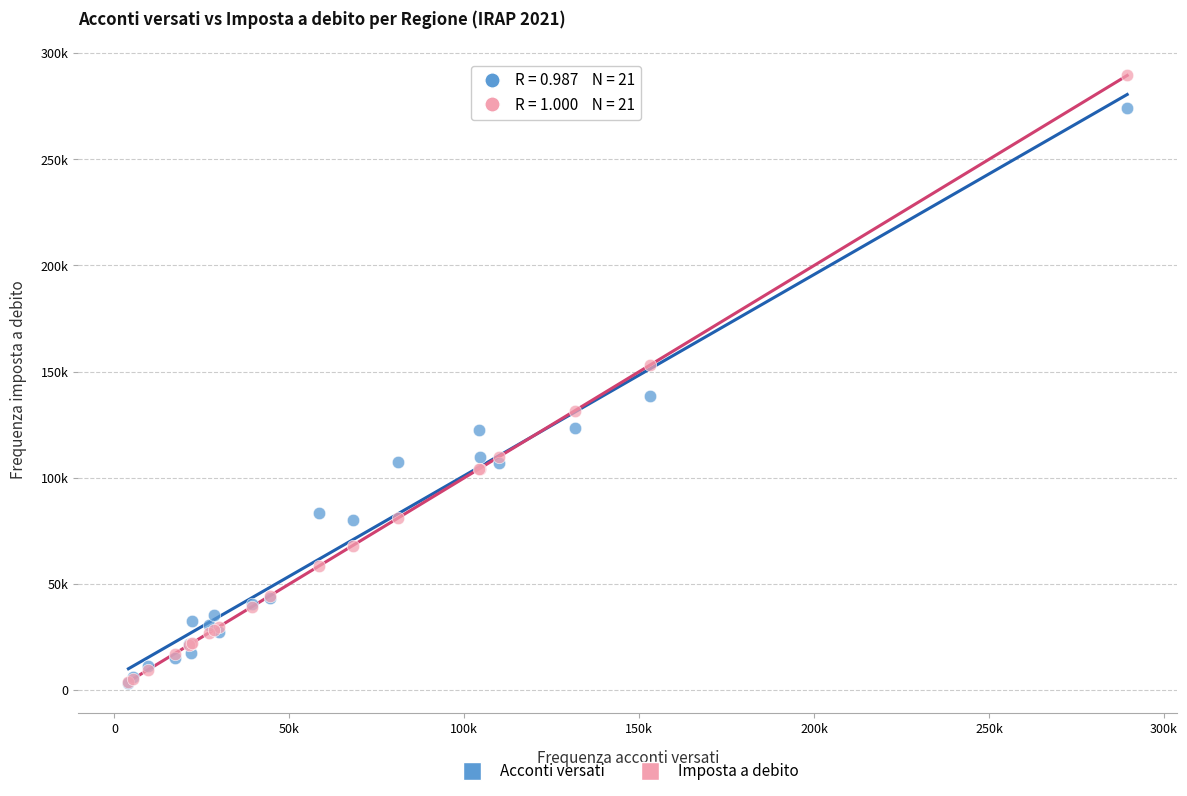

What are all the series names shown in the legend?

Acconti versati, Imposta a debito